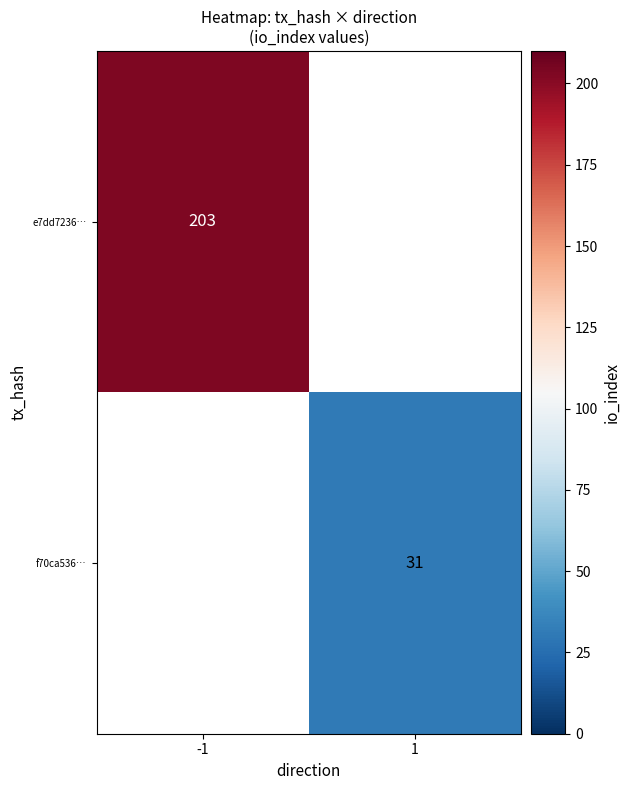

Is it true that f70ca536… equals 10 at 1?

False